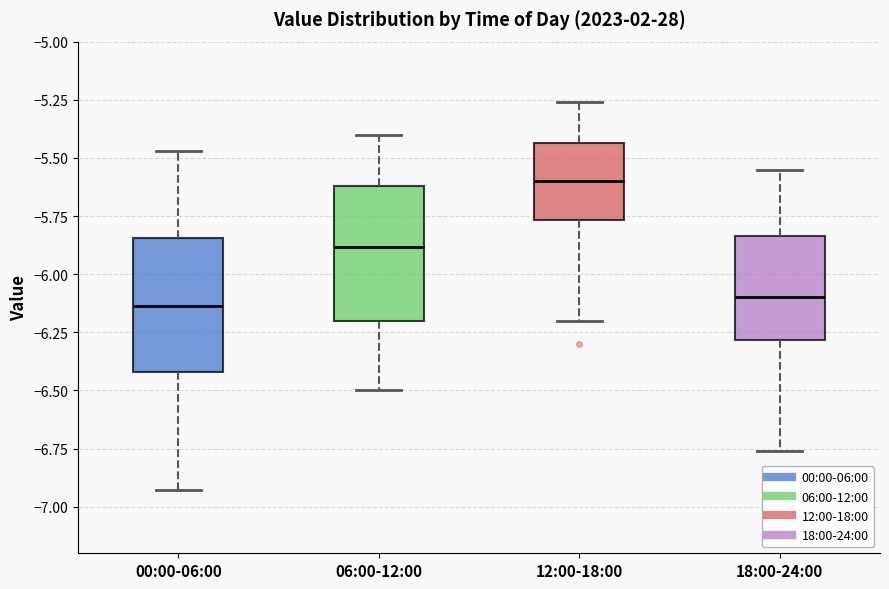

Reading left to right, transcribe this box plot: for each box, give where its median line is, the range the box spans, and where its two whiskers end, as read against the y-axis. The values are not printed on the chart, so give them approximately, as read against the axis.

00:00-06:00: median -6.15, box -6.40 to -5.85, whiskers -6.95 to -5.45
06:00-12:00: median -5.90, box -6.20 to -5.60, whiskers -6.50 to -5.40
12:00-18:00: median -5.60, box -5.75 to -5.45, whiskers -6.20 to -5.25
18:00-24:00: median -6.10, box -6.30 to -5.85, whiskers -6.75 to -5.55